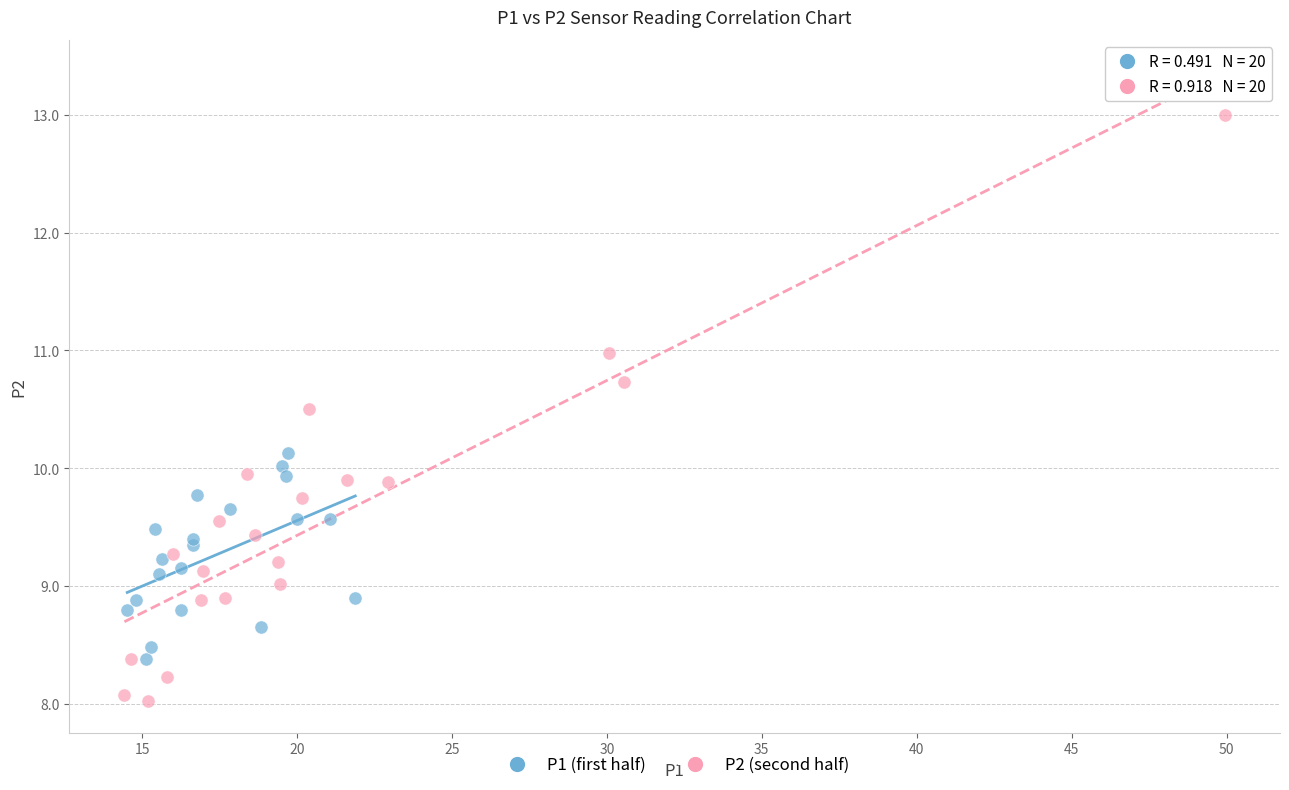

Which series has the widest spread of Y values?

P2 (second half)